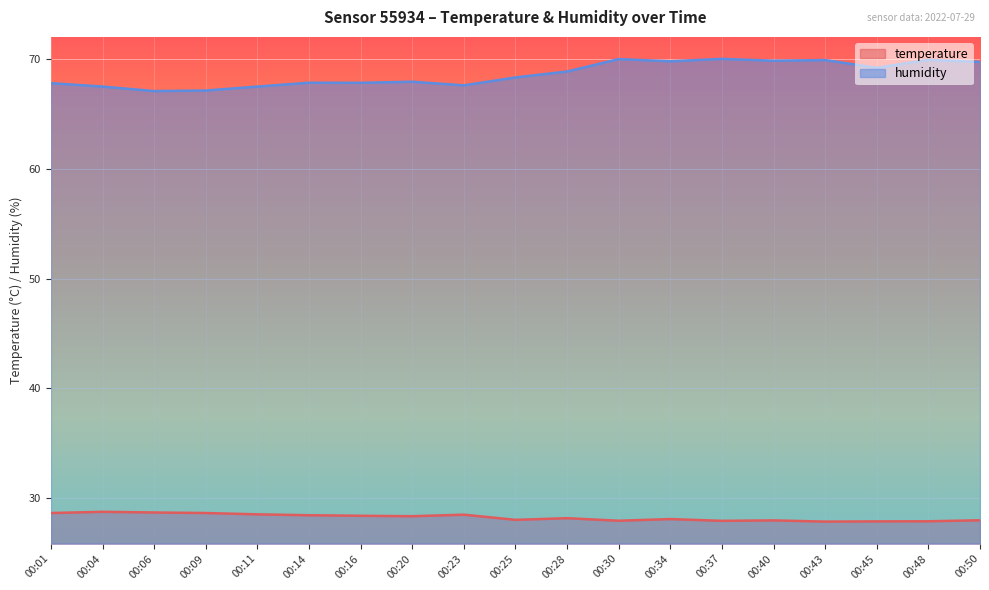

Is it true that humidity equals 28.1 at 00:45?

False